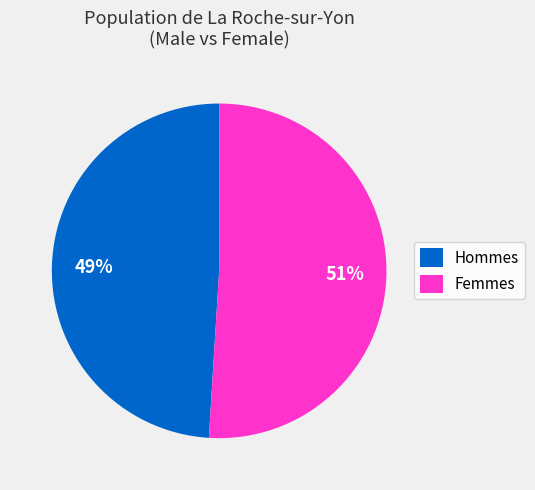

To the nearest percent, what is the average slice percentage?

50%